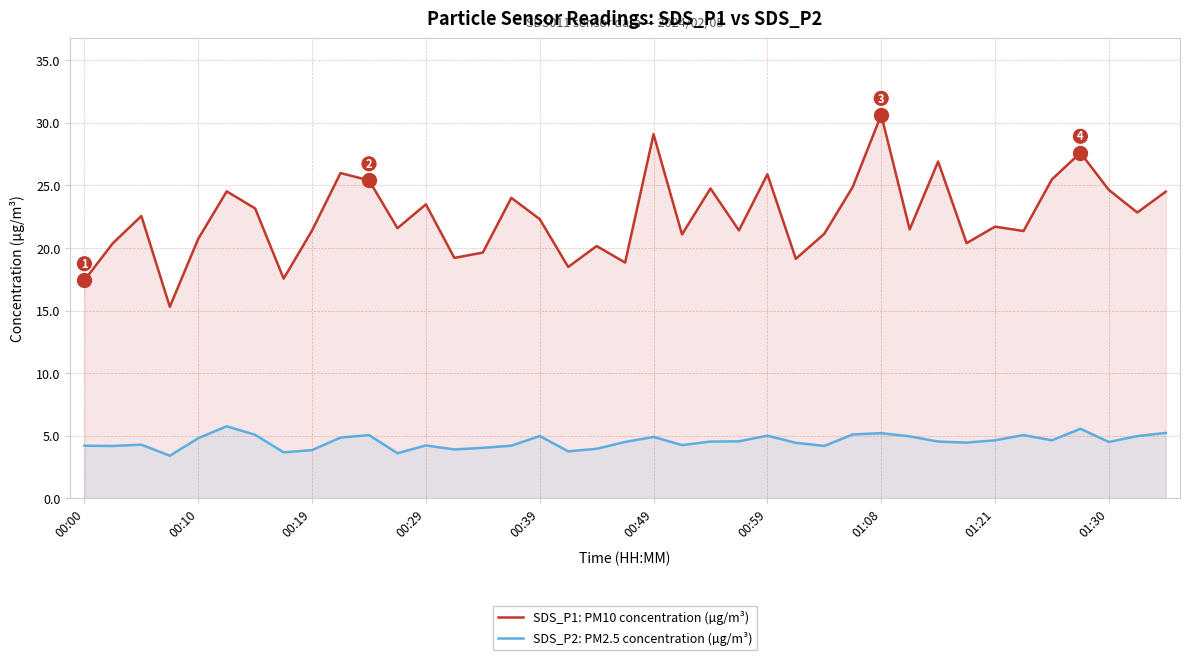

At 01:30, list the series in order from smallest to largest.

SDS_P2: PM2.5 concentration (µg/m³), SDS_P1: PM10 concentration (µg/m³)